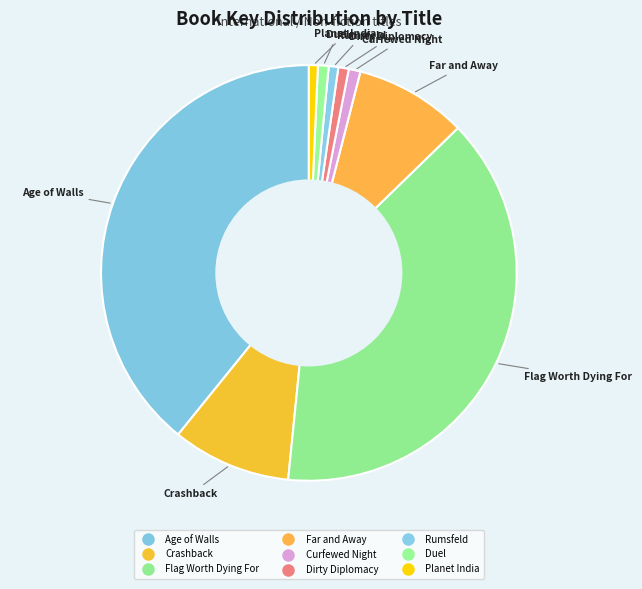

Between Far and Away and Curfewed Night, which is larger?

Far and Away